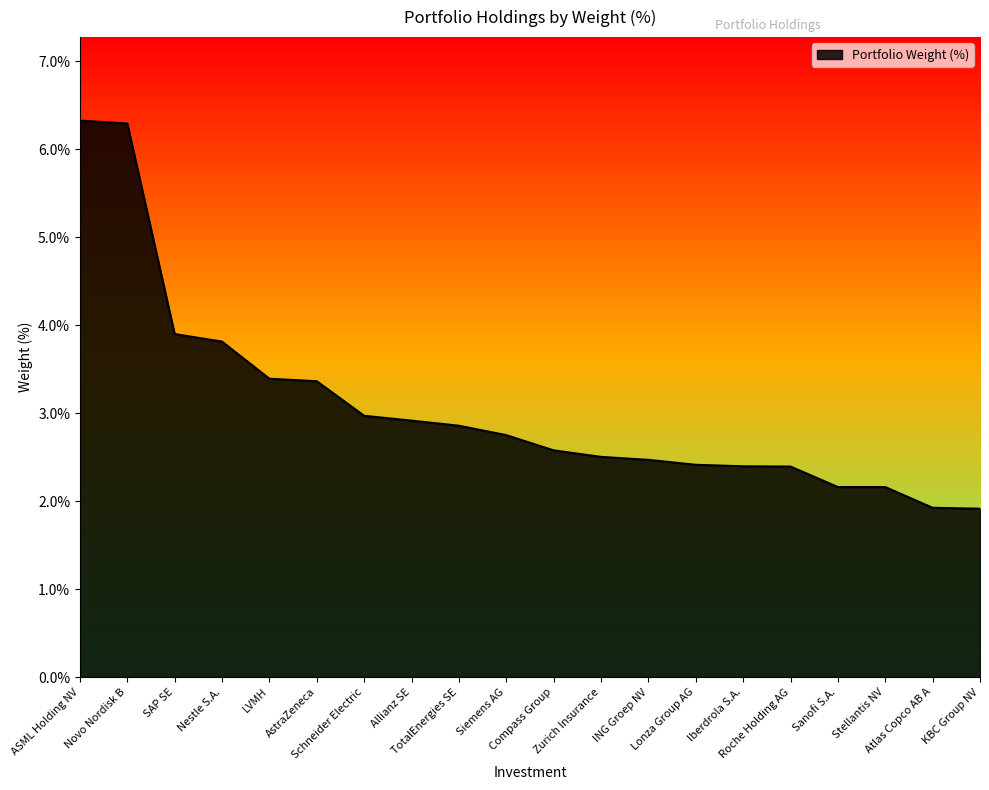

Reading right to left, list all the values displayed in this chart.

1.9	1.9	2.2	2.2	2.4	2.4	2.4	2.5	2.5	2.6	2.8	2.9	2.9	3.0	3.4	3.4	3.8	3.9	6.3	6.3